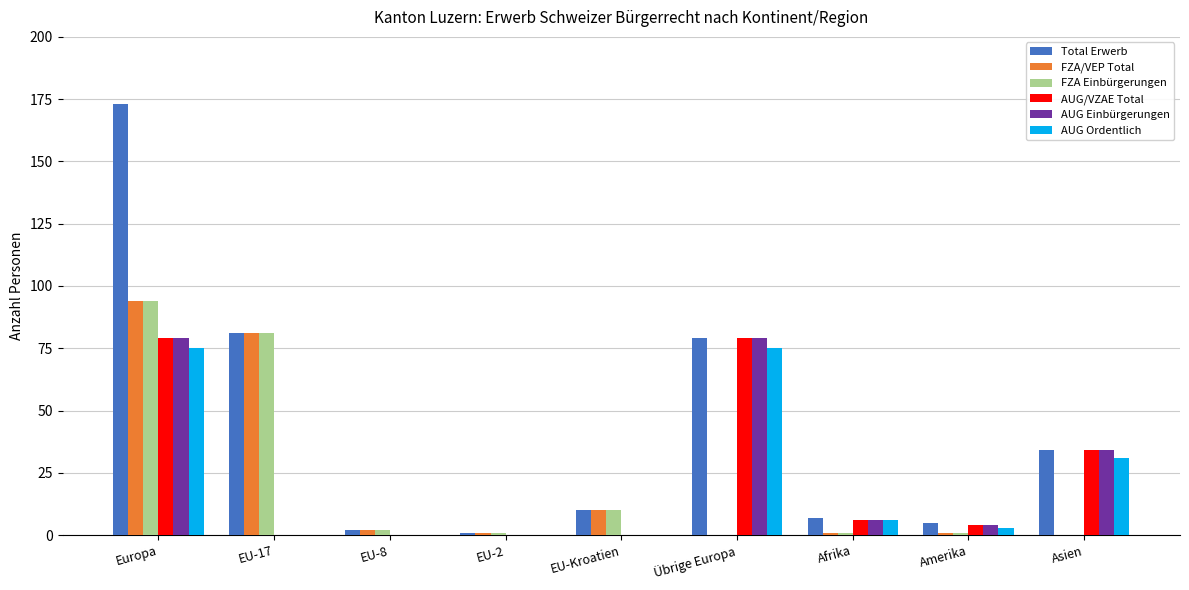

True or false: AUG/VZAE Total has a value of 4 at Amerika.

True